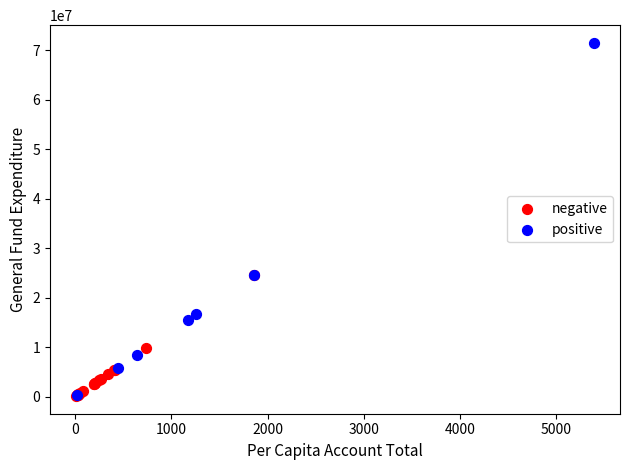

Which series reaches the maximum Y coordinate?

positive